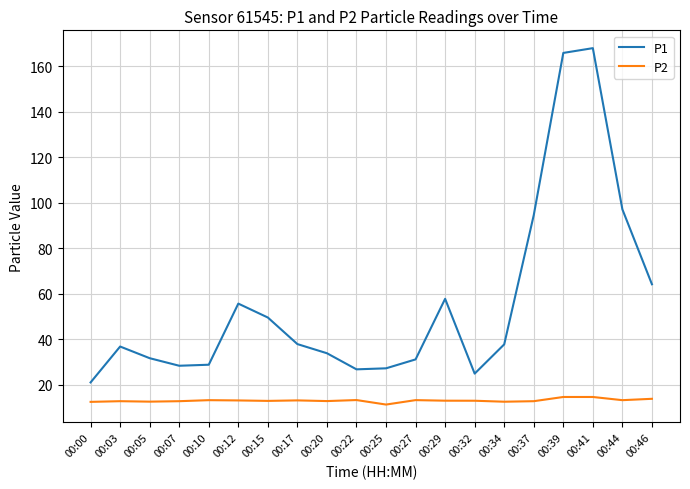

At 00:25, list the series in order from smallest to largest.

P2, P1